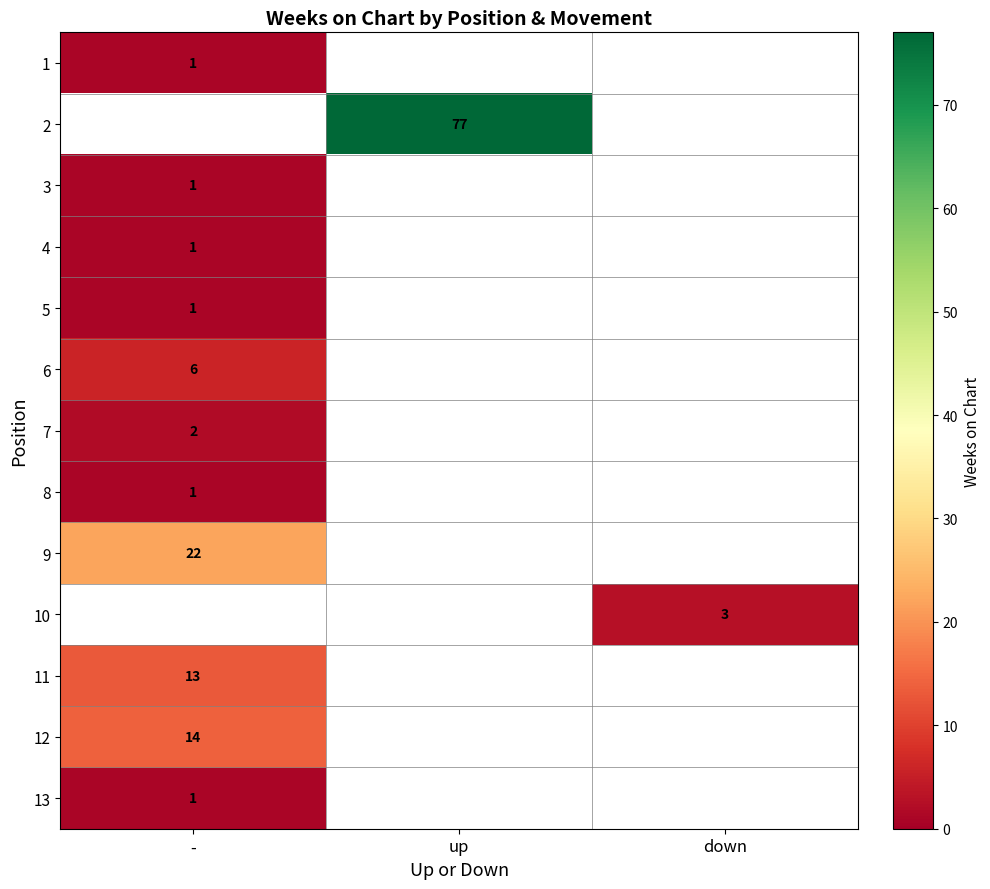

The 7 series shows 2 at -. True or false?

True